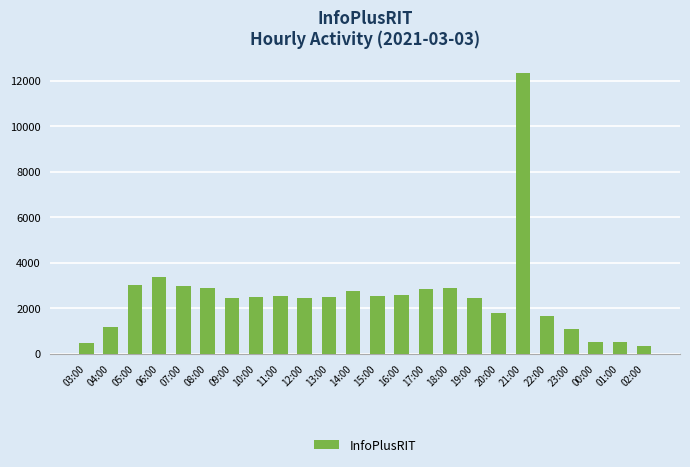

What position from the right is 06:00?

21